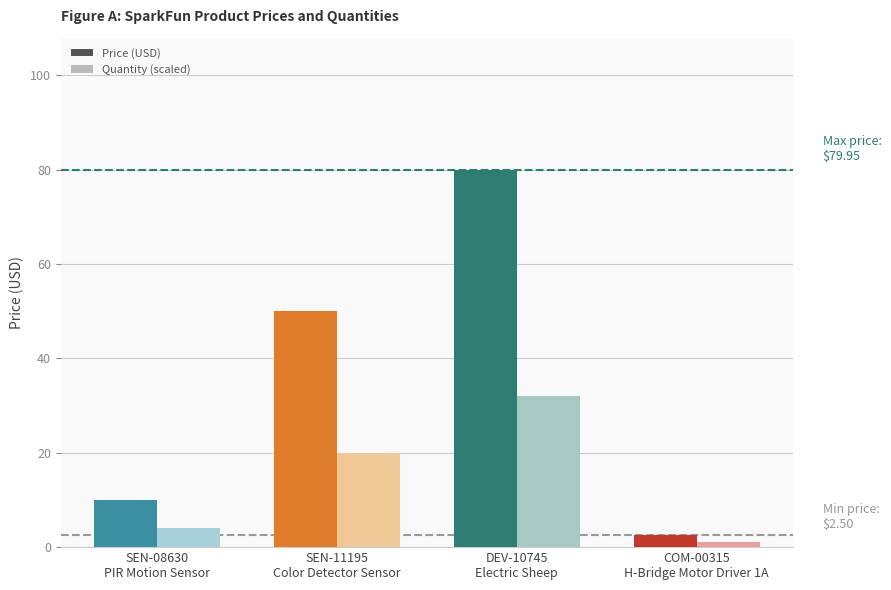

List the series in order of their peak value, lowest first.

Quantity, Price (USD)